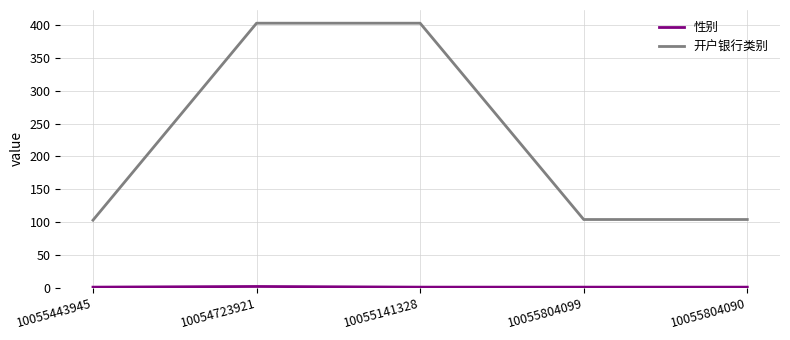

What position from the right is 10054723921?

4